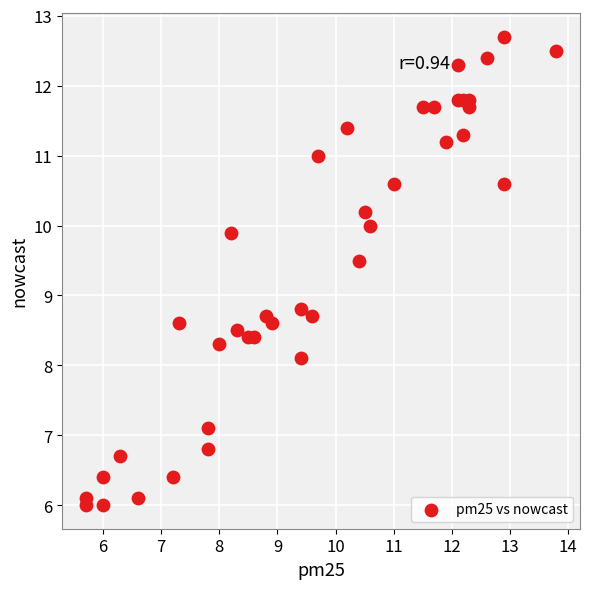

What is the range of X values (max minus min)?

8.1